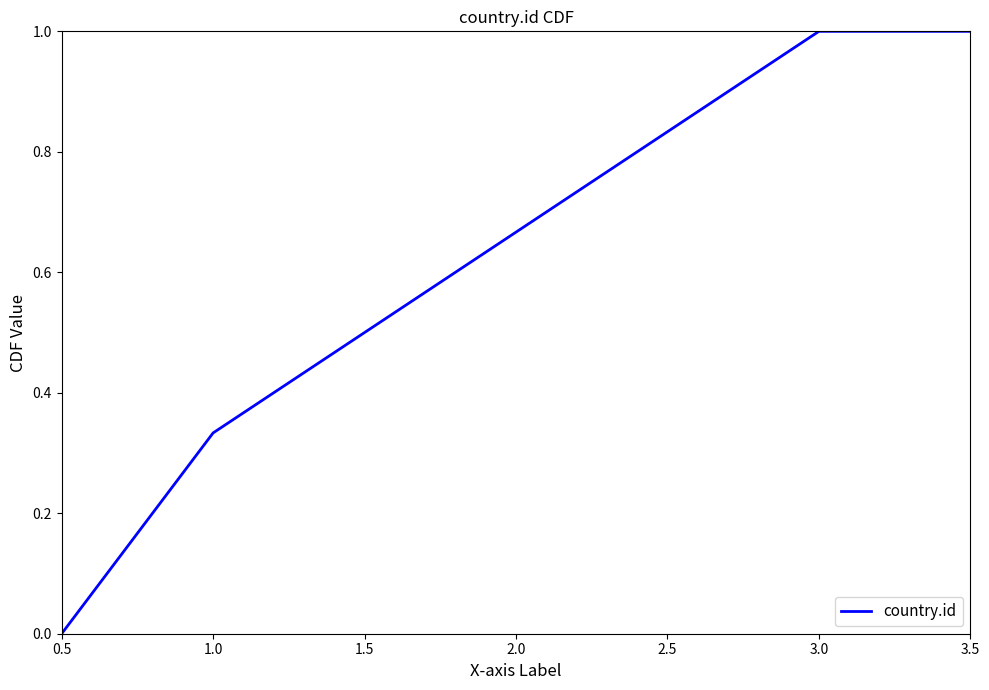

What is the sum of the values at 3.0 and 3.5?

2.0